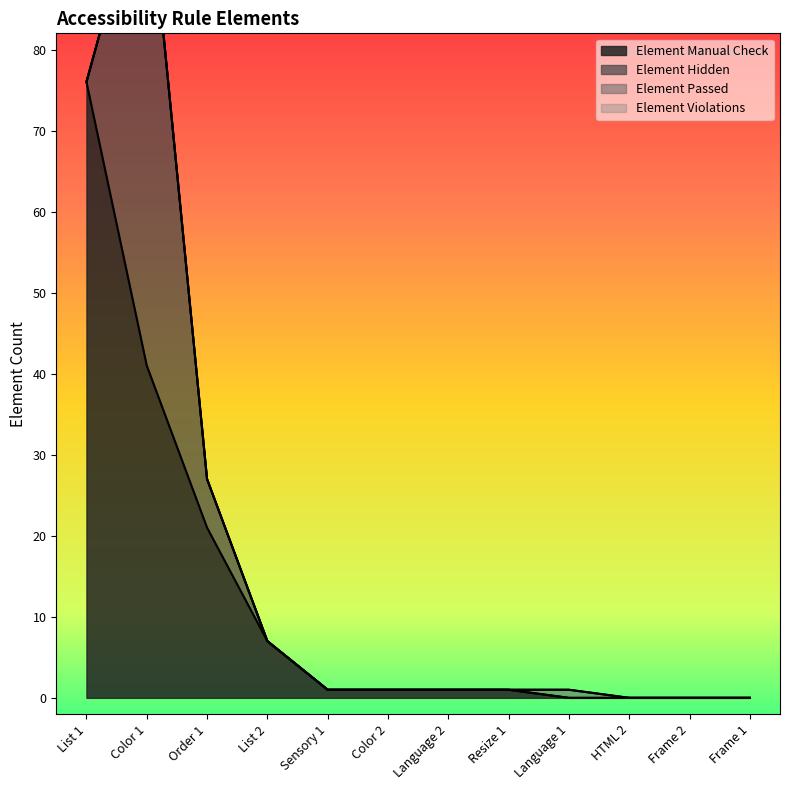

At how many categories does at least one series exceed 51?

2